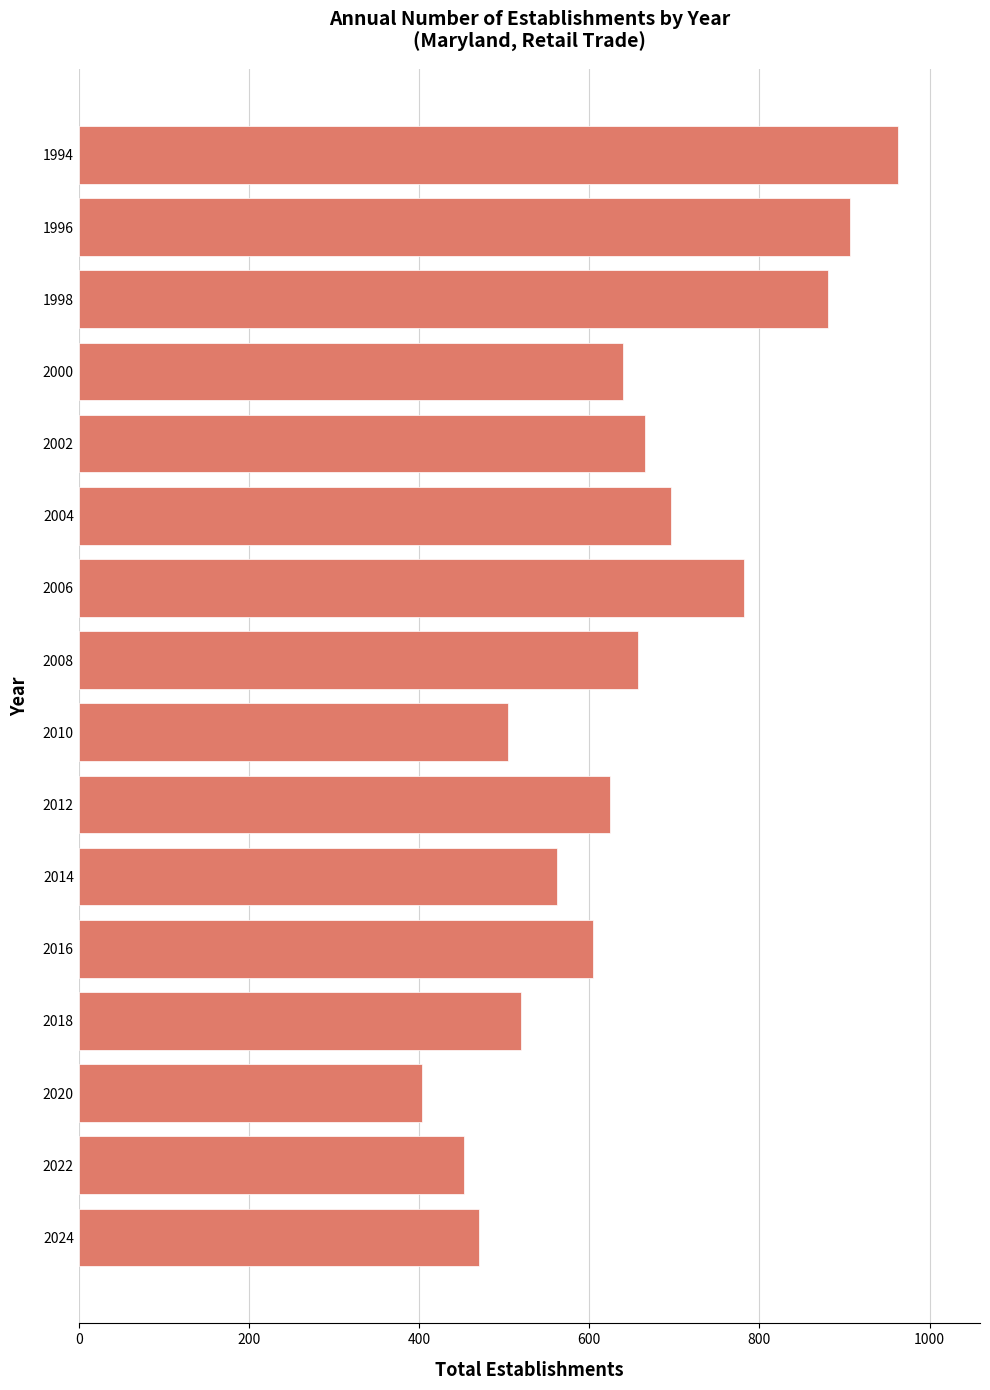

Read the value at 2020.

404